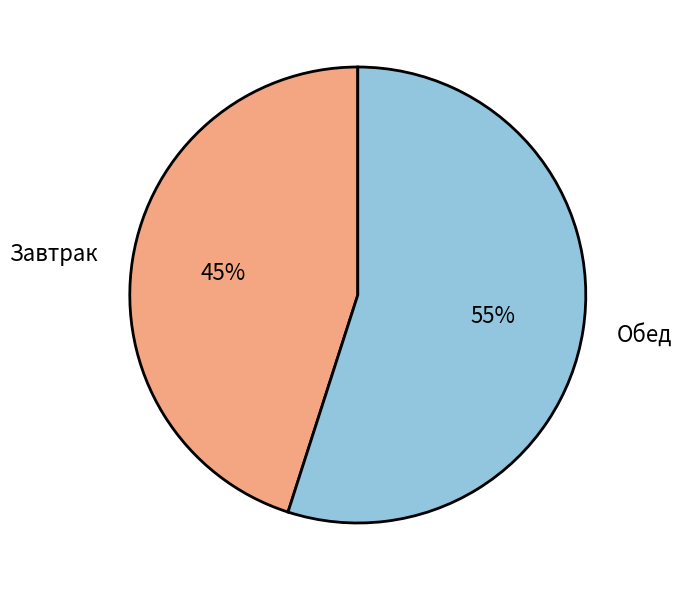

To the nearest percent, what is the difference between the Завтрак and Обед slice percentages?

10%